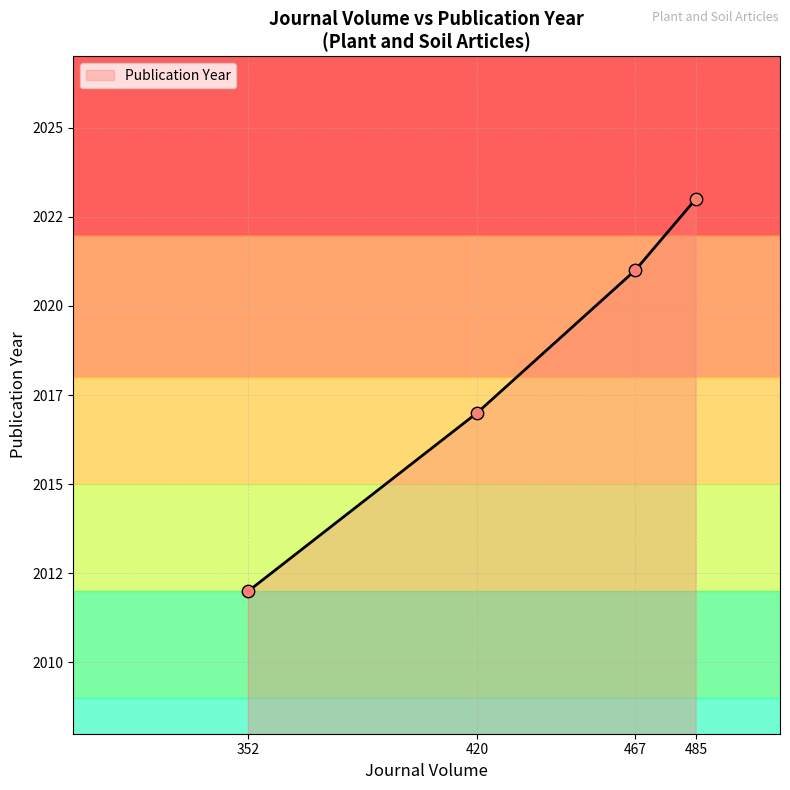

Is this an area chart (filled region under the line)?

Yes